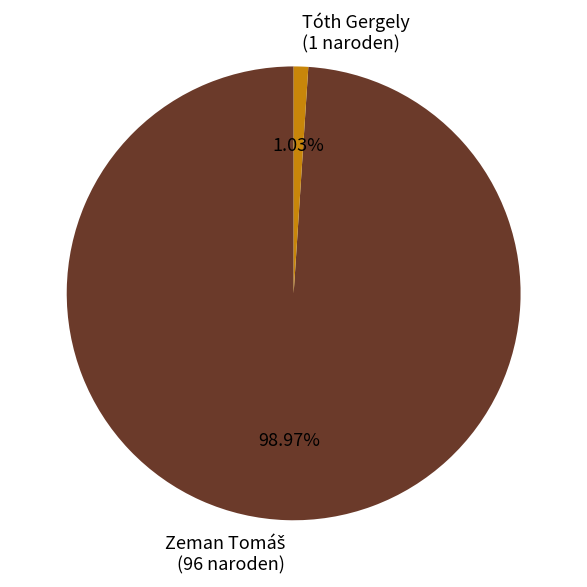

How much of the chart is everything except Tóth Gergely?

99.0%